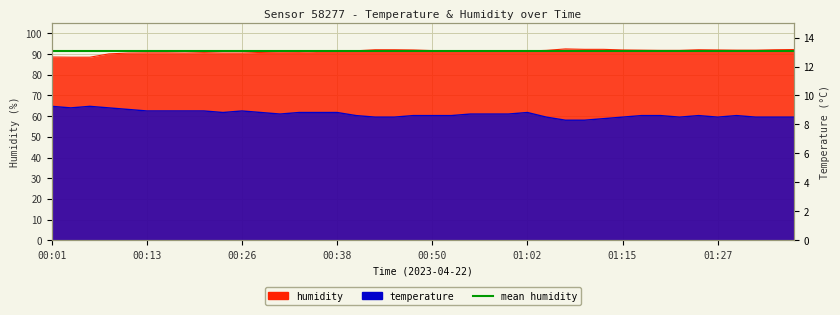

What is the total value across all series at 01:17?

152.2